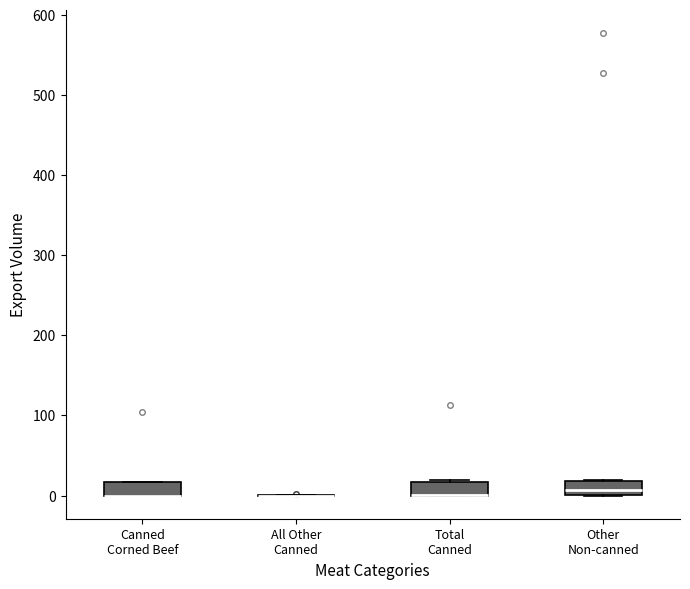

Reading left to right, read every box against the y-axis: the position of its median line, the range the box covers, and the ends of its whiskers. The values are not printed on the chart, so give them approximately, as read against the axis.

Canned Corned Beef: median 0 (drawn on the box's lower edge), box 0 to 20, whiskers 0 to 20
All Other Canned: box collapsed to a line at 0, whiskers 0 to 0
Total Canned: median 0 (drawn on the box's lower edge), box 0 to 20, whiskers 0 to 20
Other Non-canned: median 10, box 0 to 20, whiskers 0 to 20